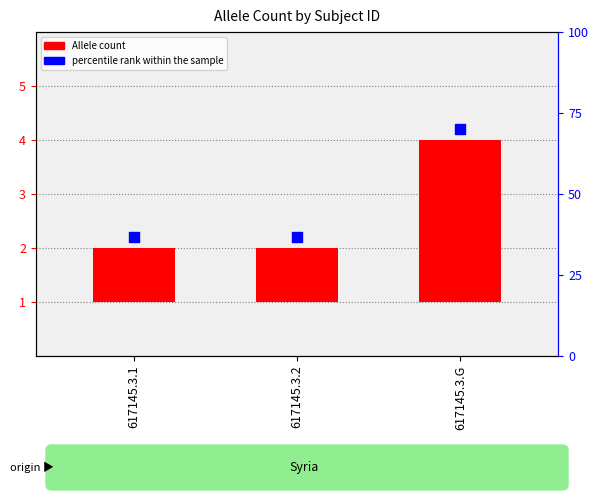

Which series contains the highest Y value?

percentile rank within the sample